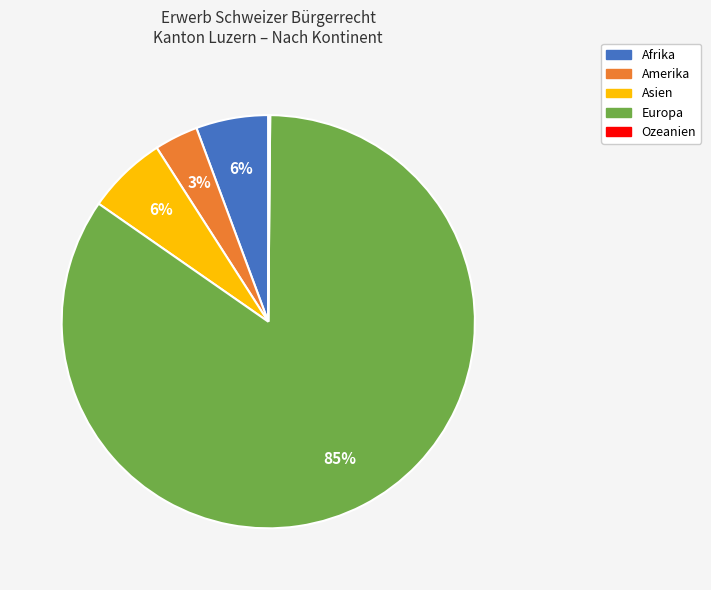

Do Amerika and Afrika together represent more than half of the pie?

No